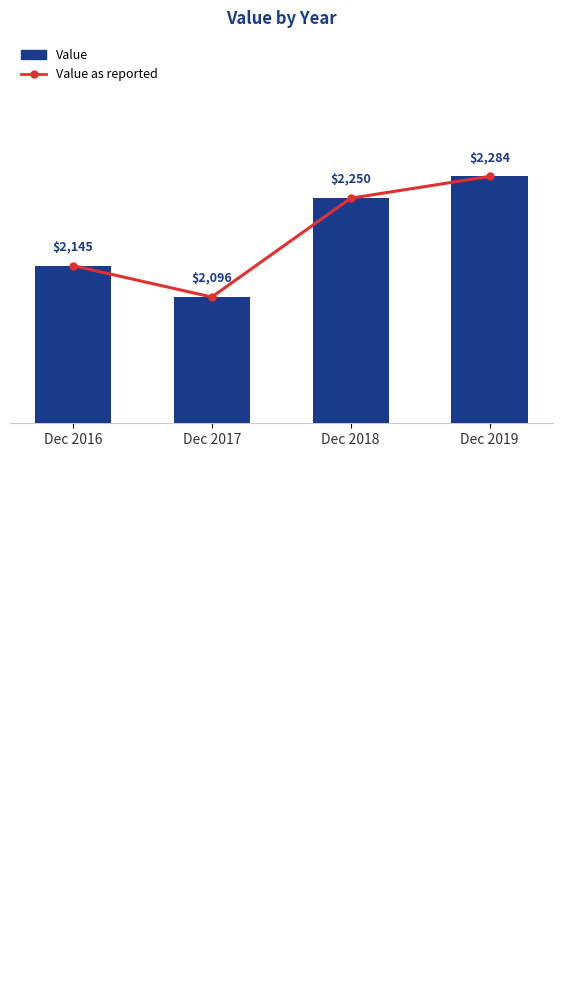

What is the highest value of the Value as reported series?

2284